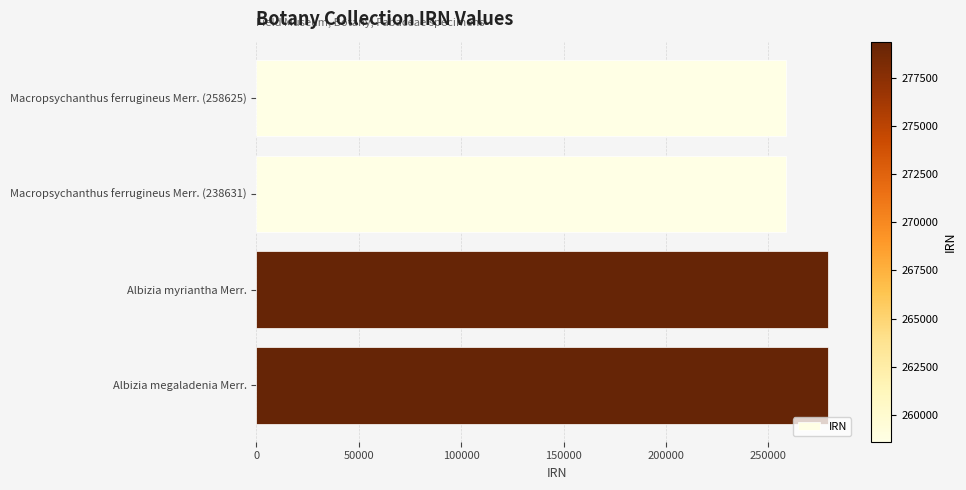

What is the minimum value shown in the chart?

258624